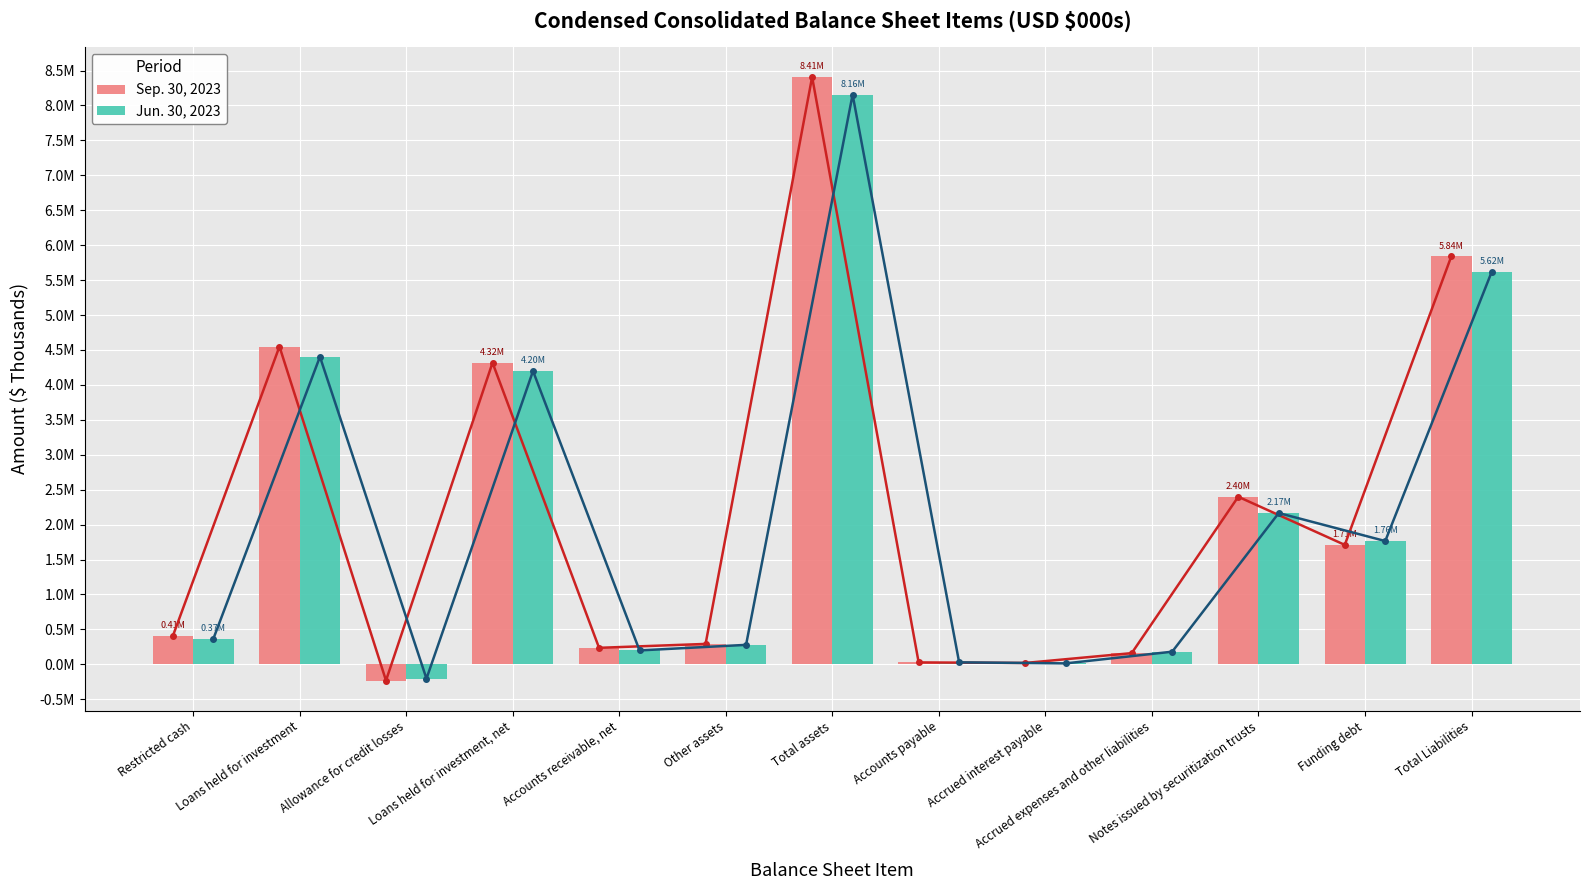

What is the smallest value displayed?

-232068